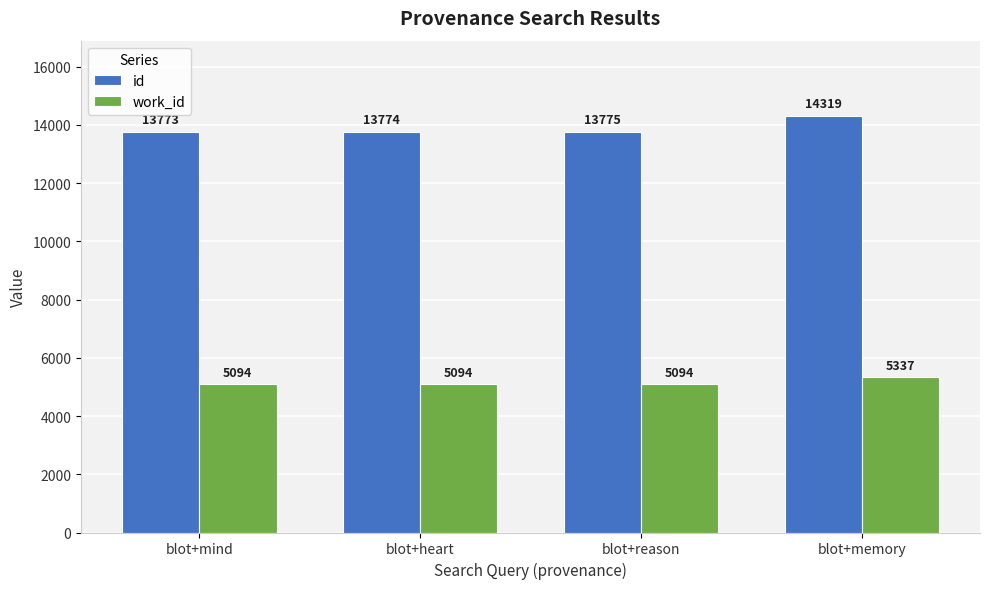

How many data points in id are less than 13775?

2